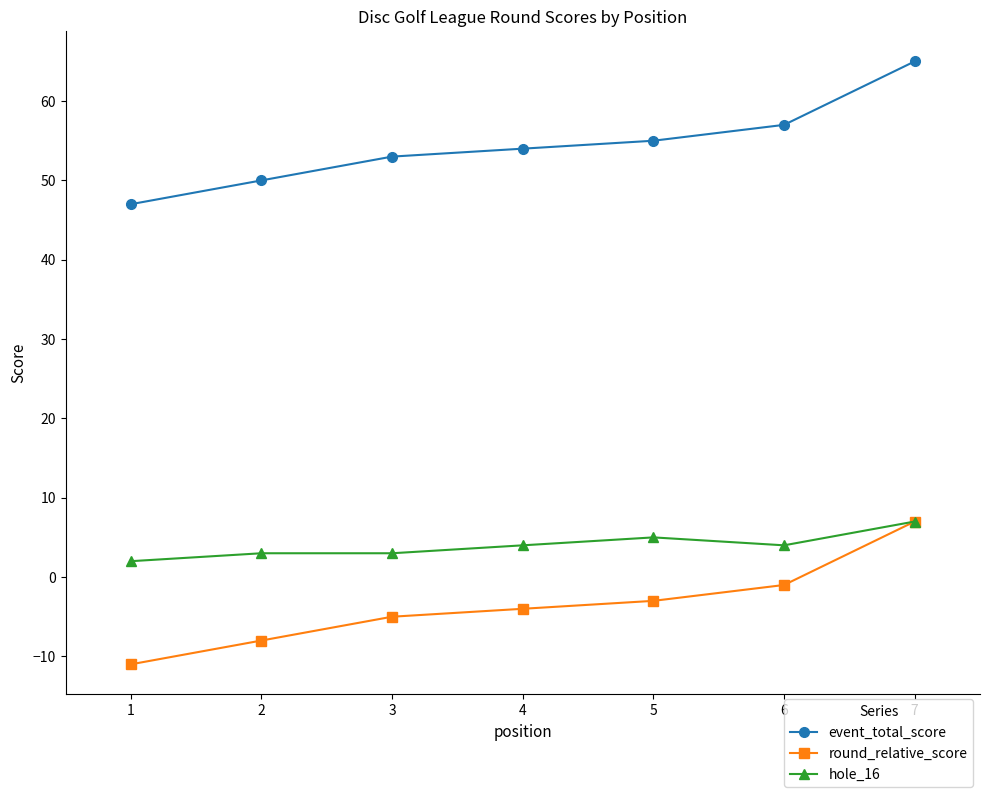

True or false: event_total_score has more than 2 points higher than both neighbors.

False